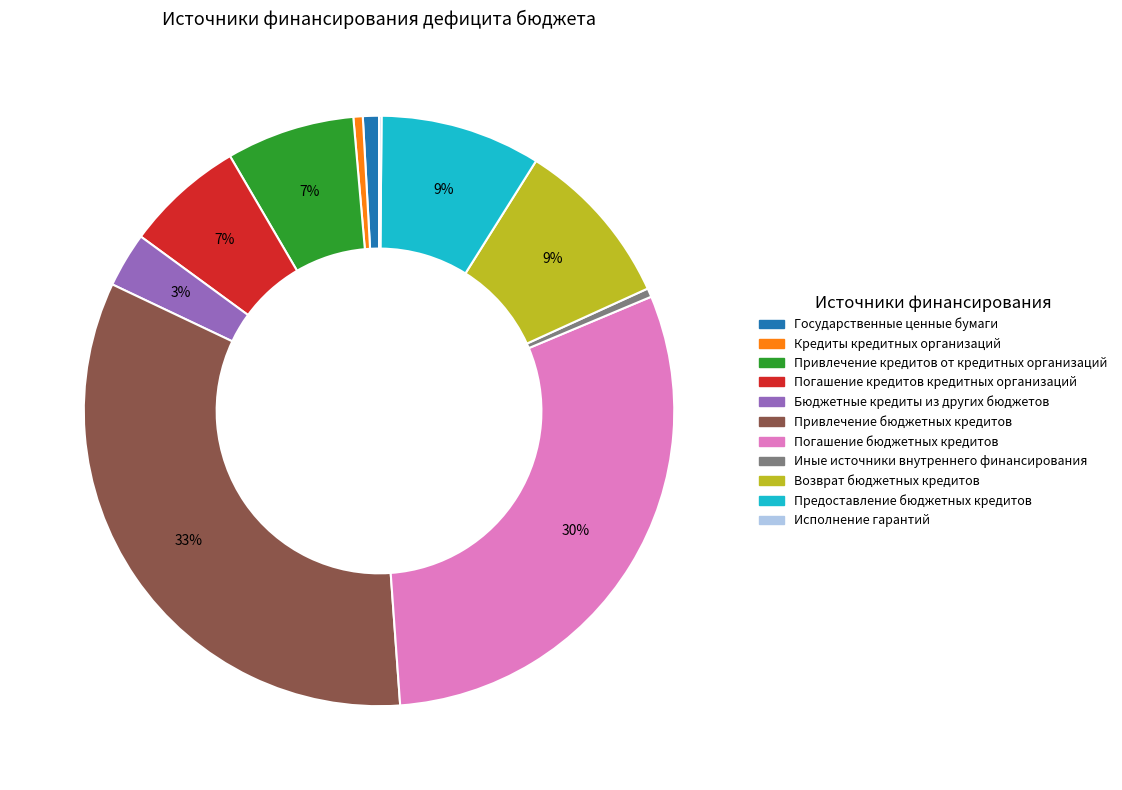

True or false: Бюджетные кредиты из других бюджетов accounts for 9% of the total.

False